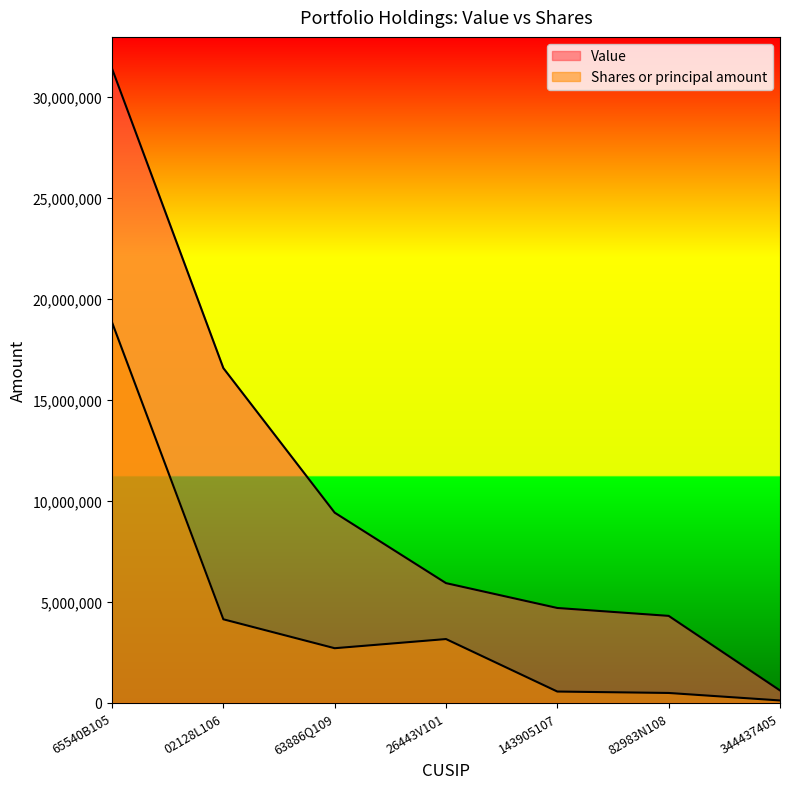

What is the total value across all series at 82983N108?

4801478.0